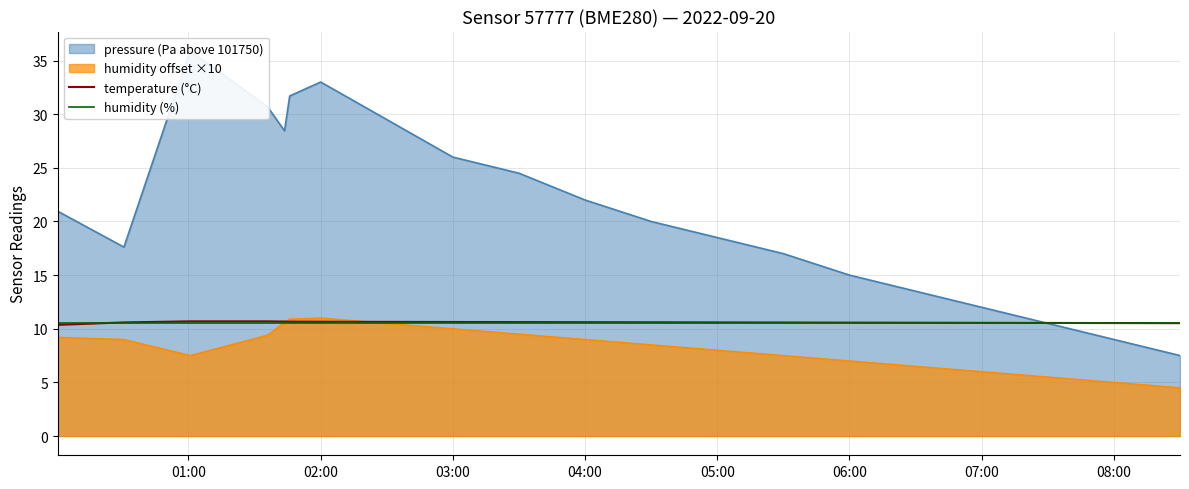

How many lines are shown in the chart?

2